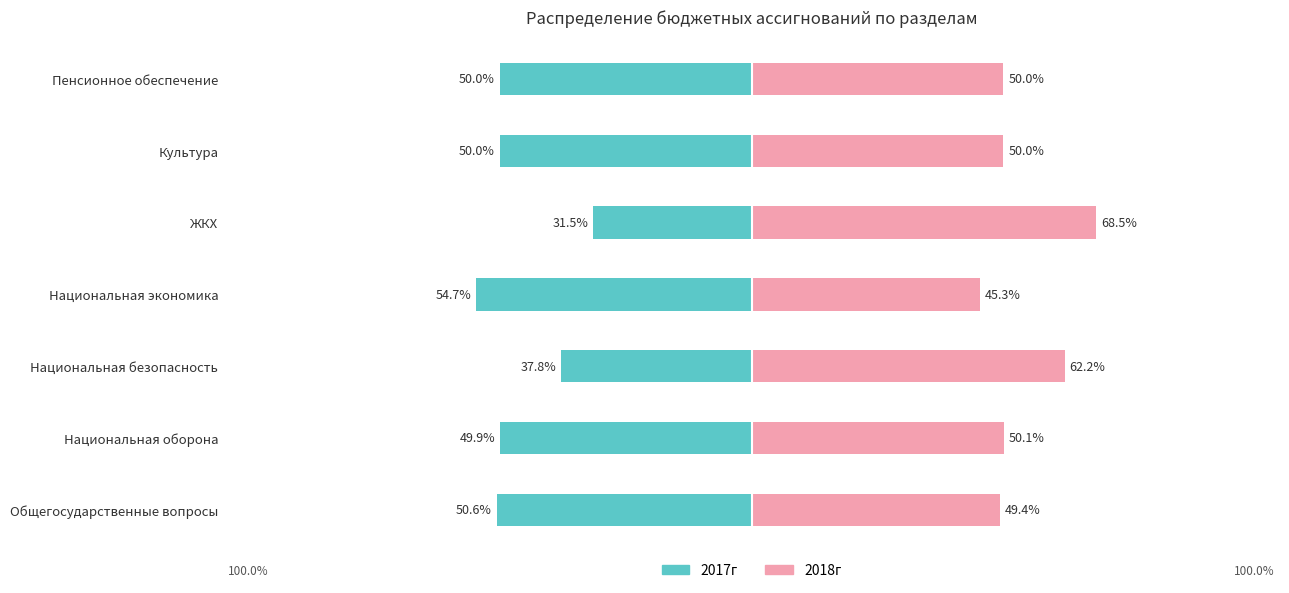

Reading left to right, transcribe all the data shown in this chart.

2017г: -50.6	-49.9	-37.8	-54.7	-31.5	-50.0	-50.0
2018г: 49.4	50.1	62.2	45.3	68.5	50.0	50.0